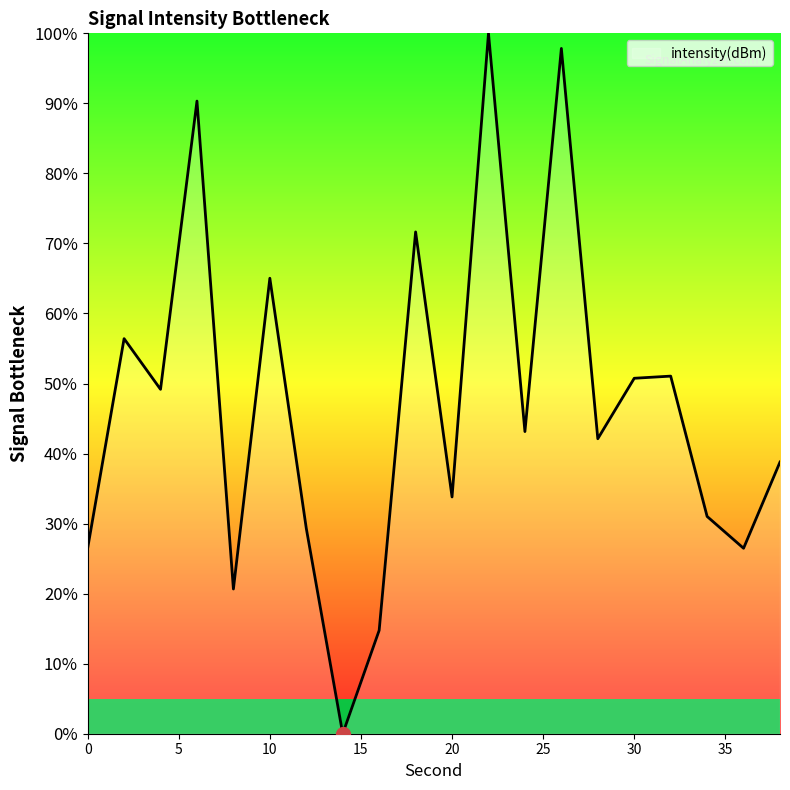

What is the greatest value displayed?

100.0